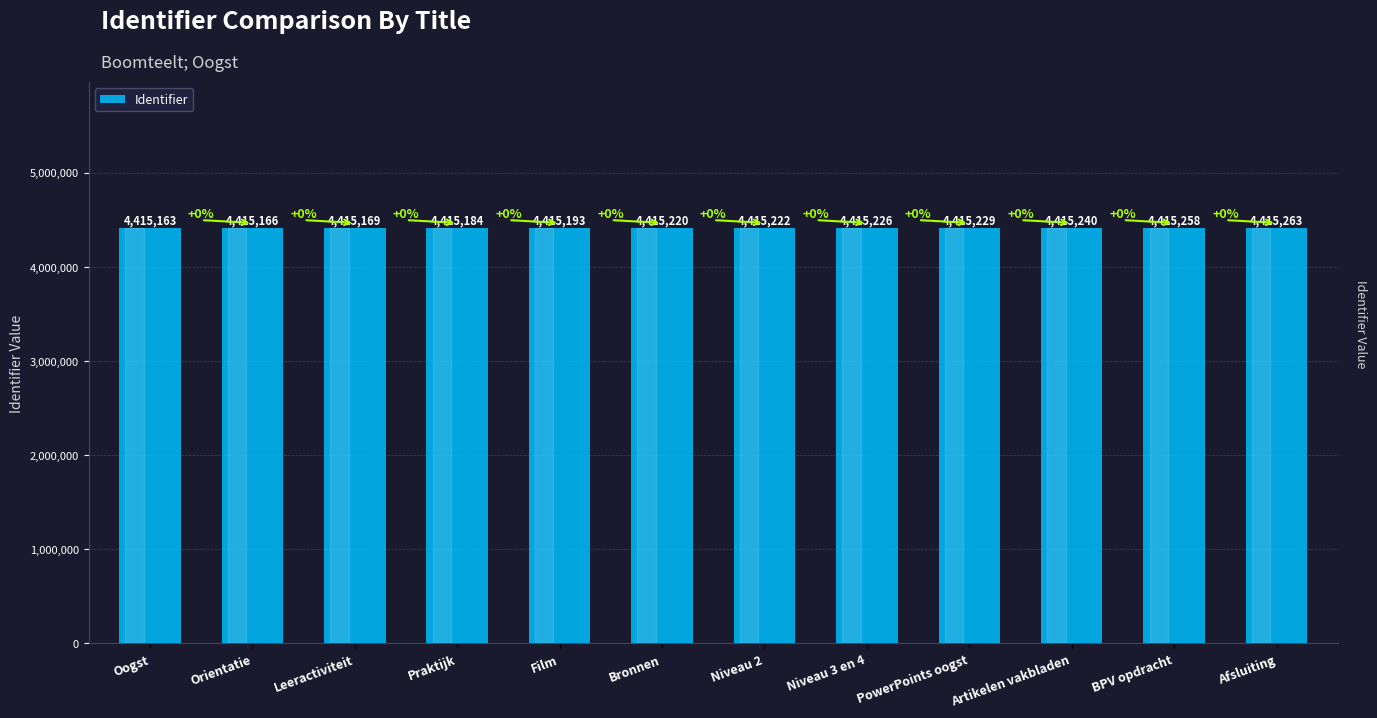

Rank the categories by value from lowest to highest.

Oogst, Orientatie, Leeractiviteit, Praktijk, Film, Bronnen, Niveau 2, Niveau 3 en 4, PowerPoints oogst, Artikelen vakbladen, BPV opdracht, Afsluiting